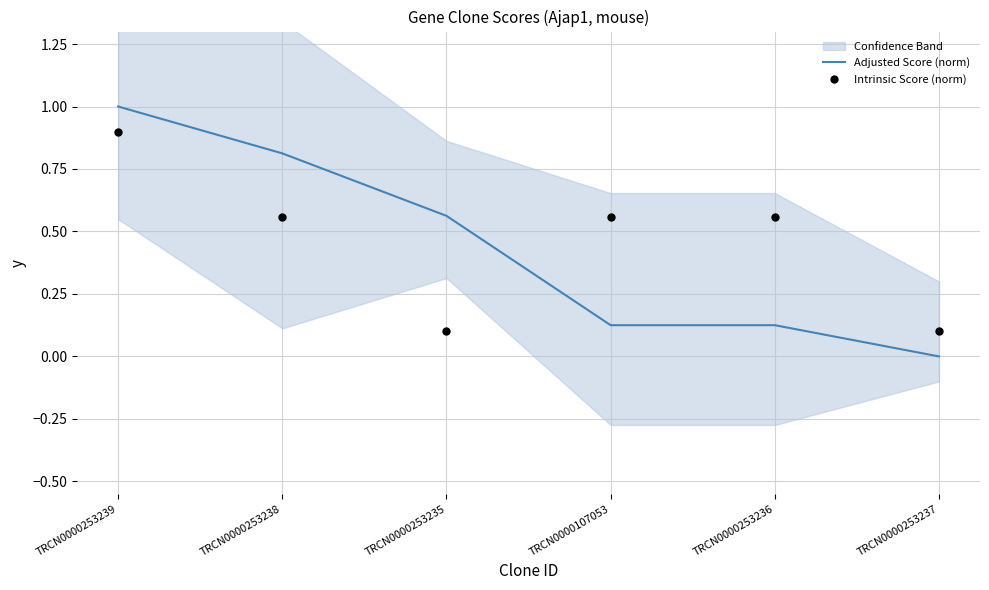

Which series contains the highest Y value?

Adjusted Score (norm)